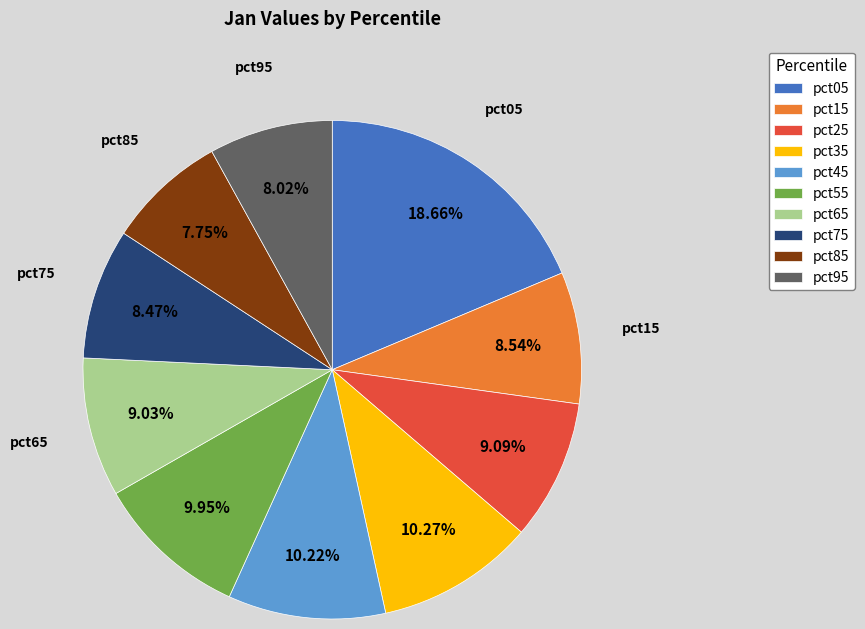

Does any single category account for the majority?

No